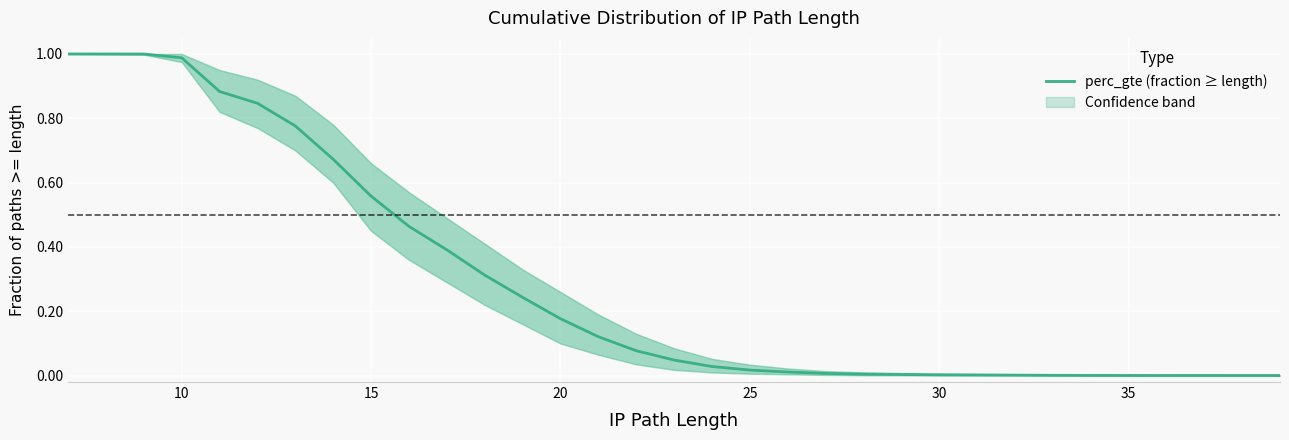

What is the maximum value shown in the chart?

1.0